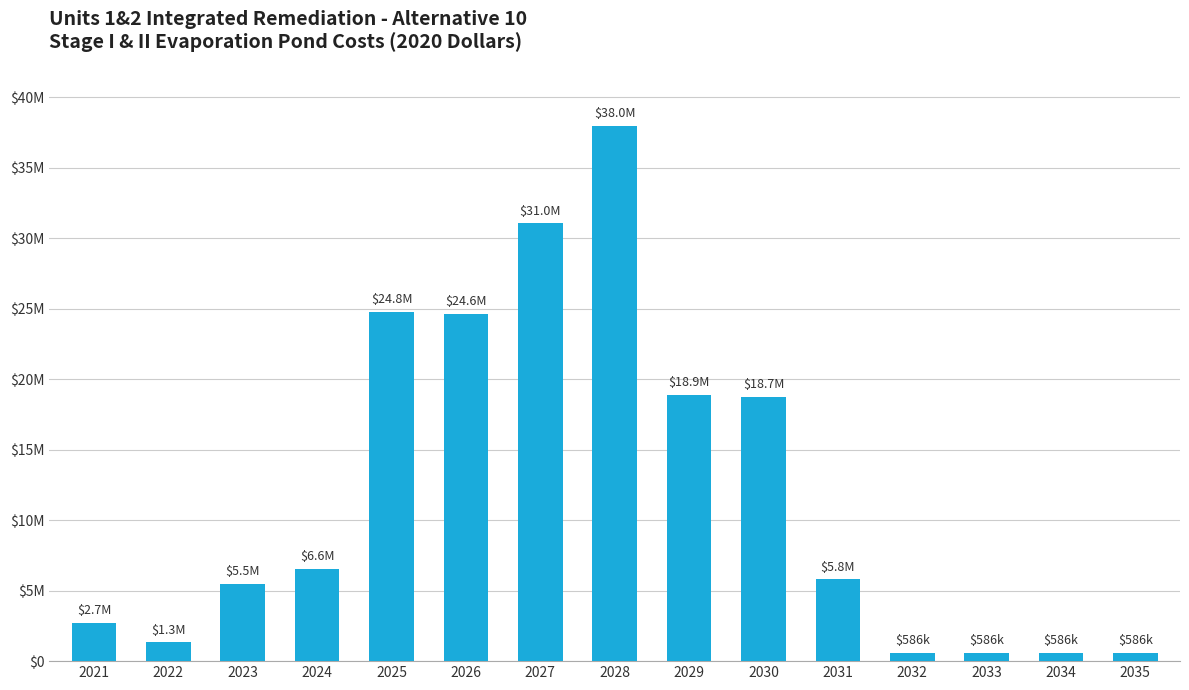

What is the ratio of the value at 2026 to the value at 2022?

18.3